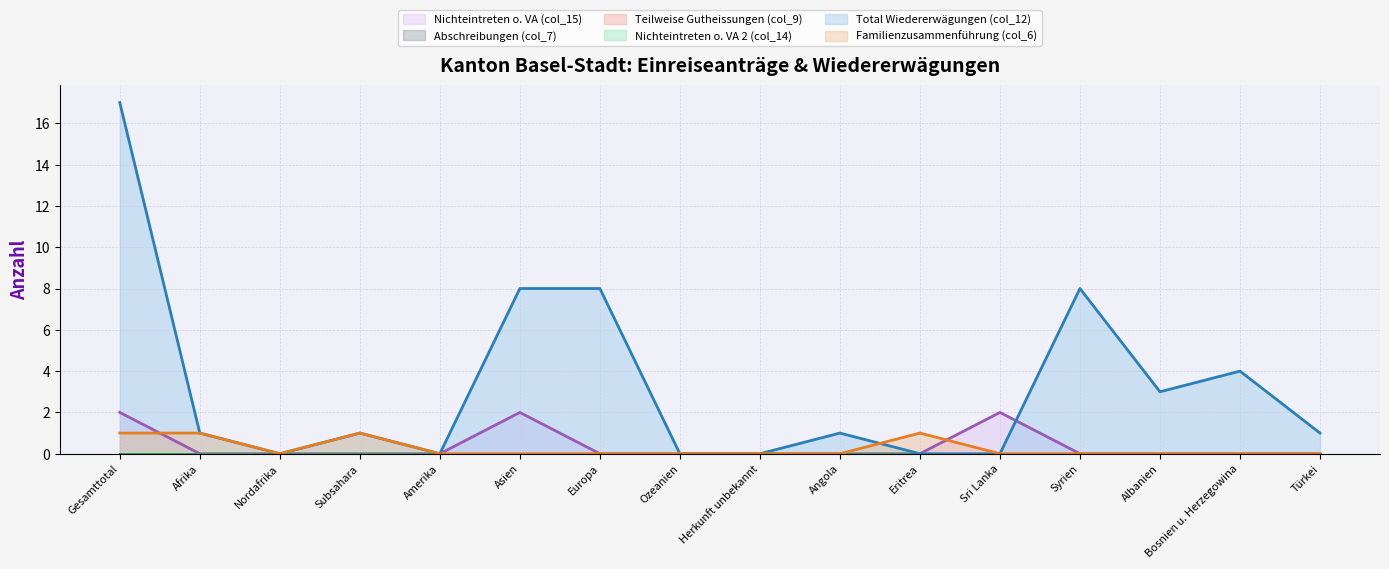

How many lines are shown in the chart?

6